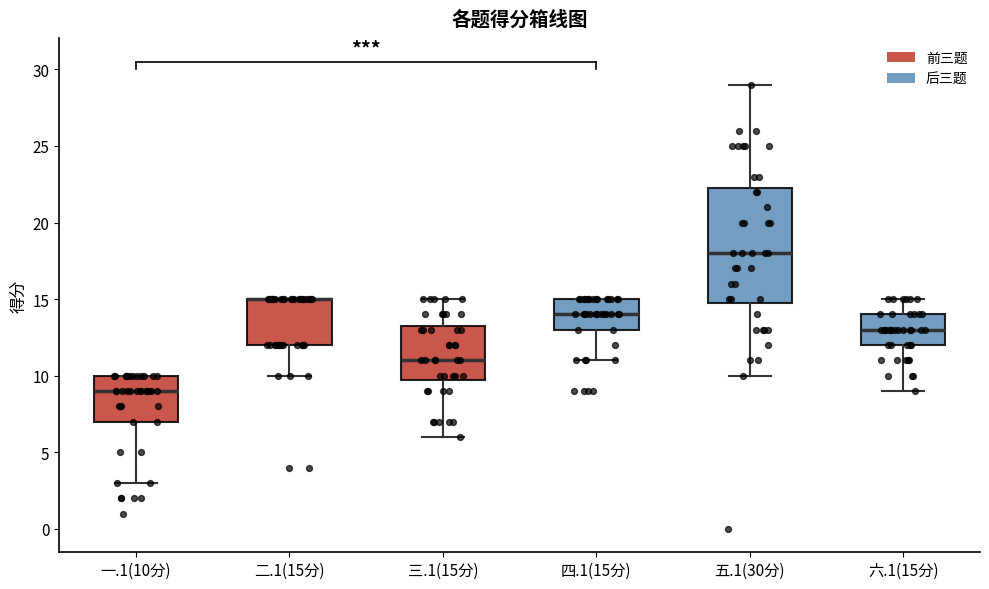

Where is the lower edge of the box for 四.1(15分) on the y-axis? The values are not printed on the chart, so give them approximately, as read against the axis.

13.0